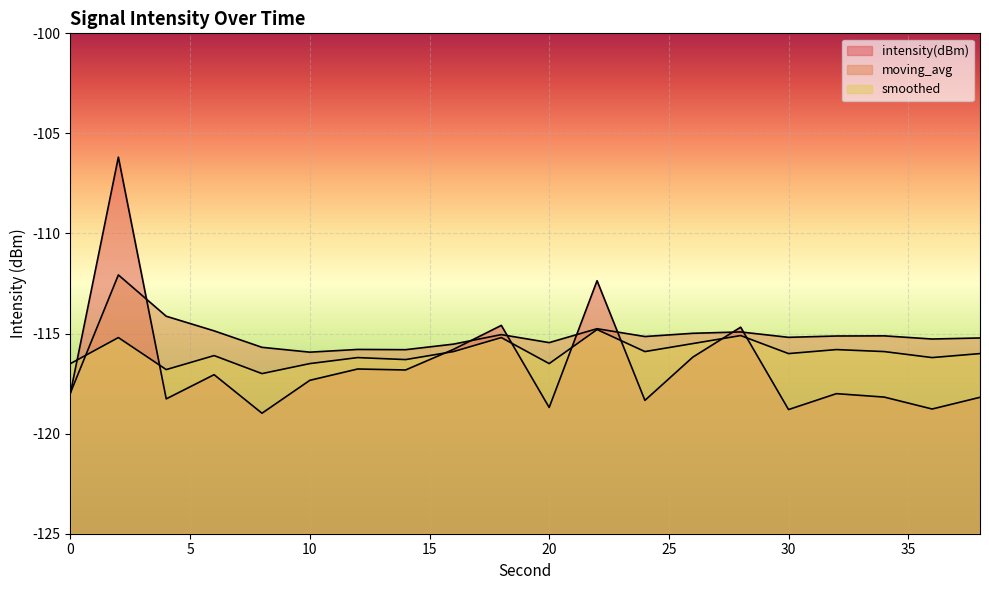

How many intersections are there between smoothed and intensity(dBm)?

8